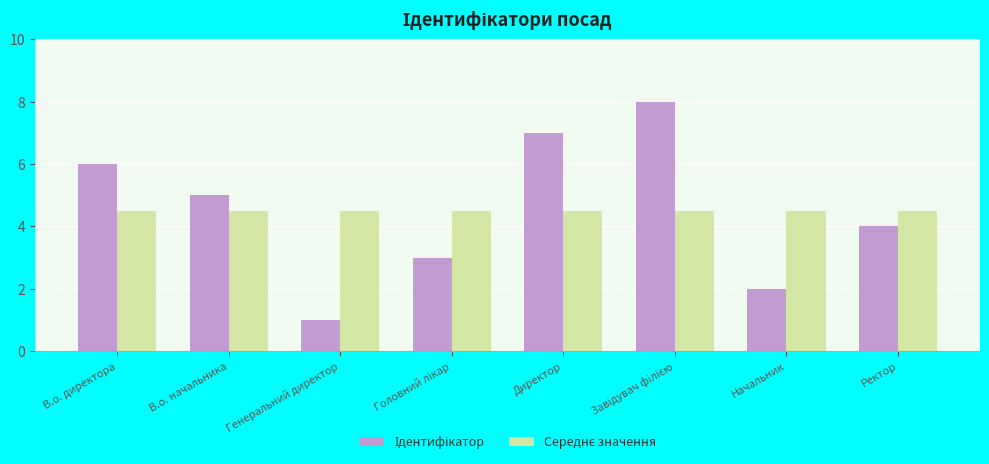

What is the maximum value shown in the chart?

8.0